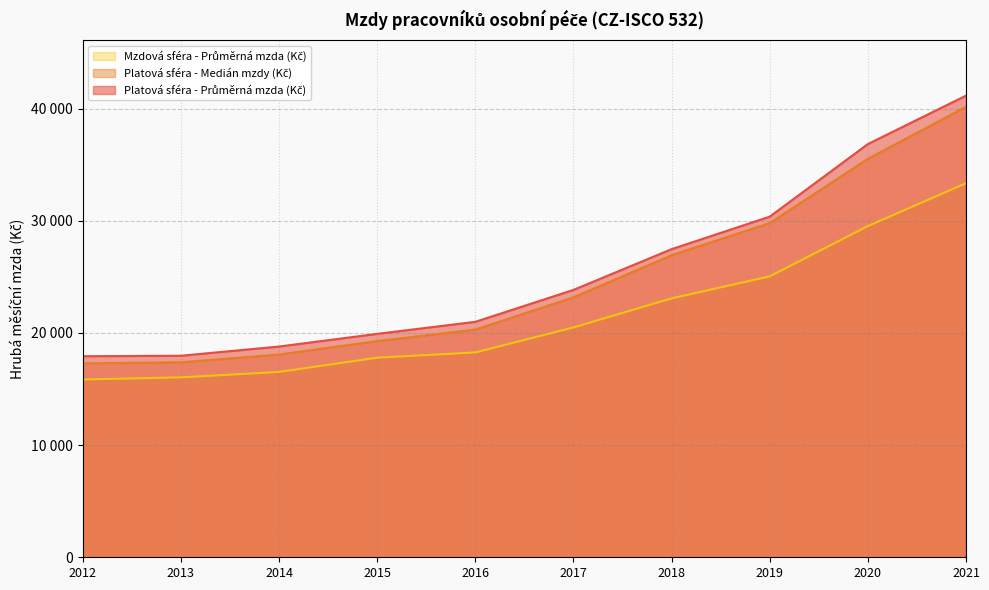

What is the difference between the Platová sféra - Medián mzdy (Kč) values at 2017 and 2019?

6619.0